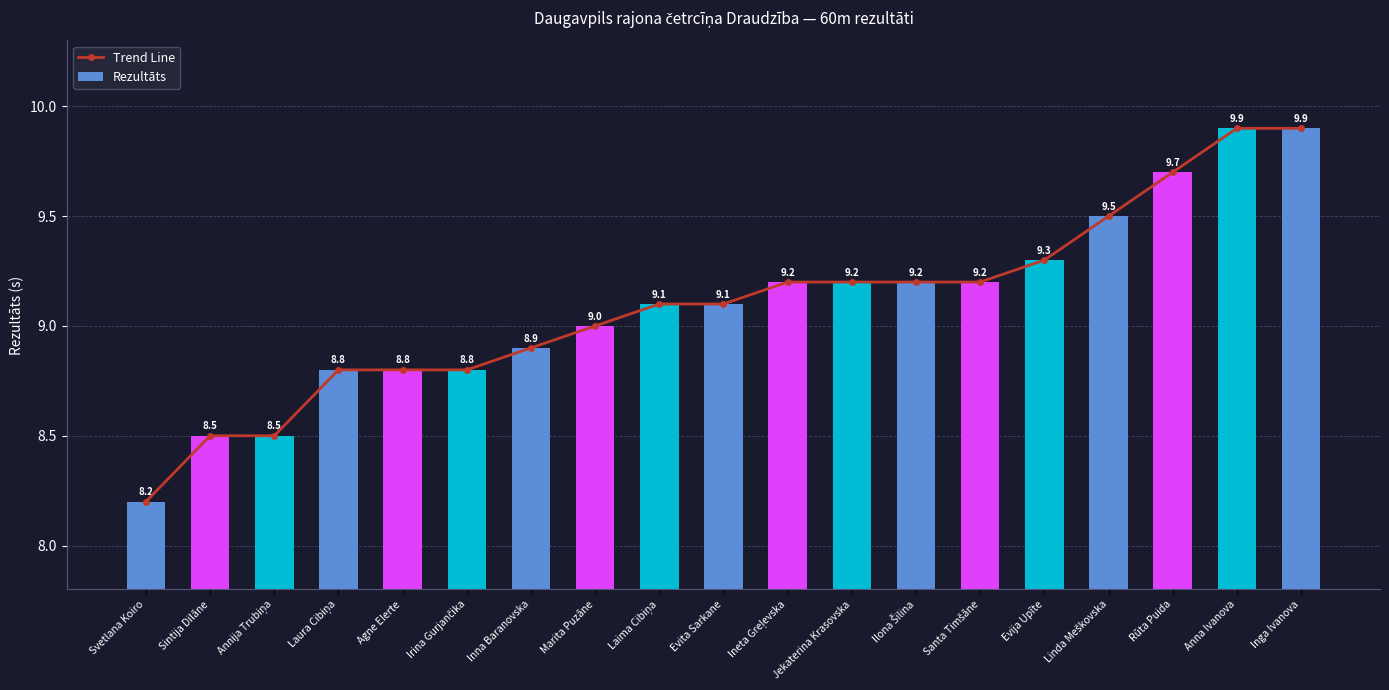

Which label corresponds to the smallest value in the chart?

Svetlana Koiro